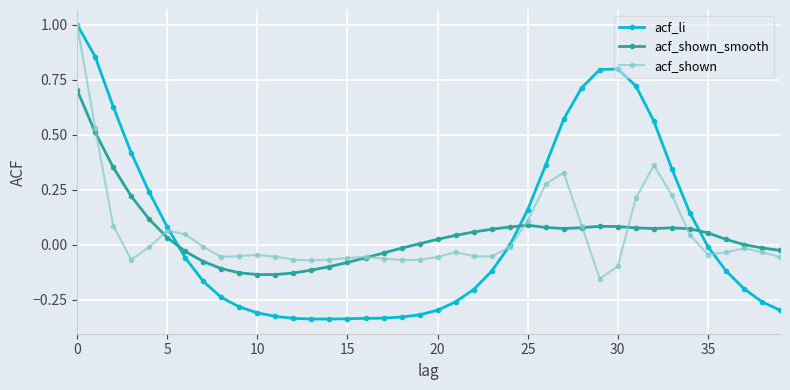

What are all the series names shown in the legend?

acf_li, acf_shown_smooth, acf_shown